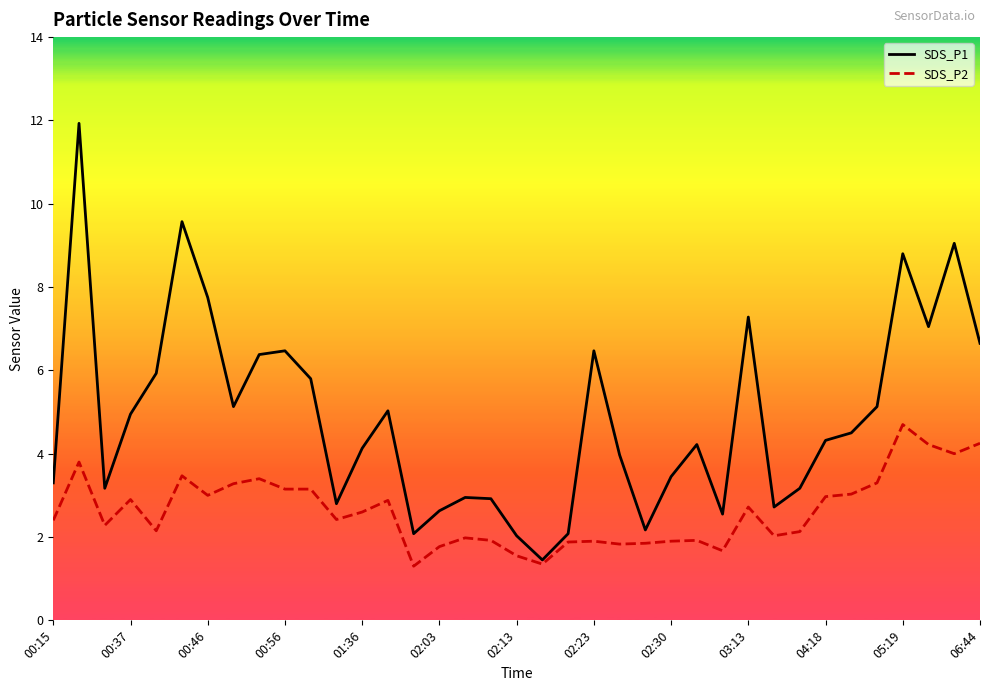

Which series has the widest spread of values?

SDS_P1